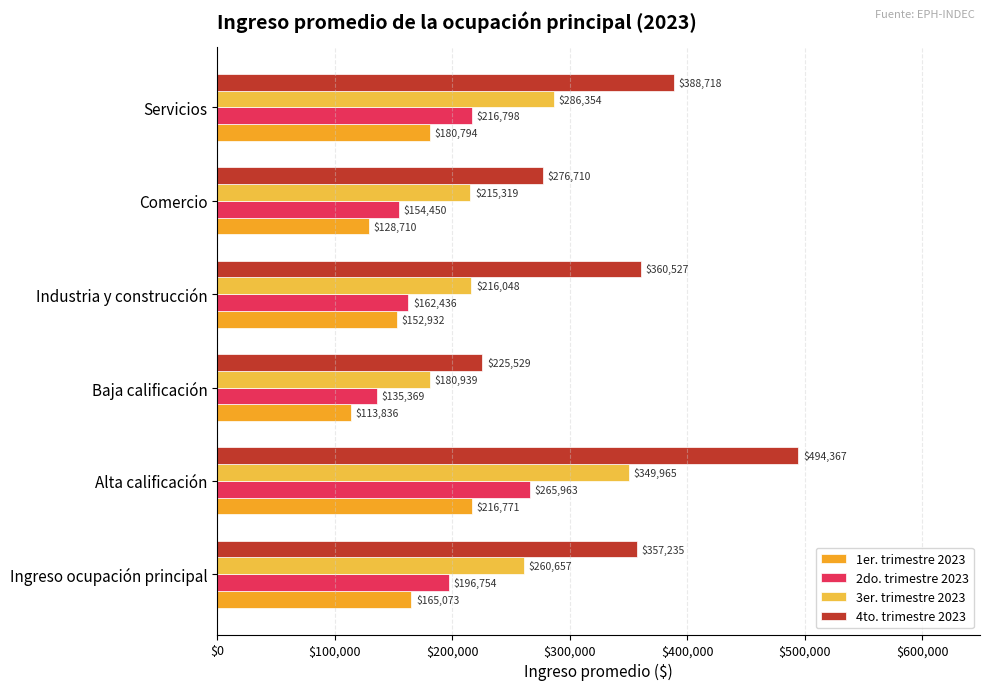

List the series in order of their overall mean, highest first.

4to. trimestre 2023, 3er. trimestre 2023, 2do. trimestre 2023, 1er. trimestre 2023